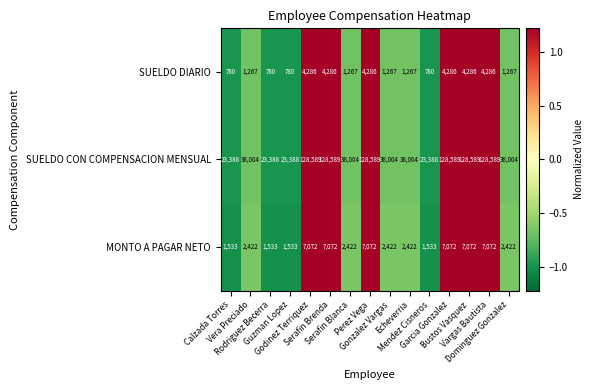

Rank the series by their maximum value, from highest to lowest.

SUELDO CON COMPENSACION MENSUAL, MONTO A PAGAR NETO, SUELDO DIARIO